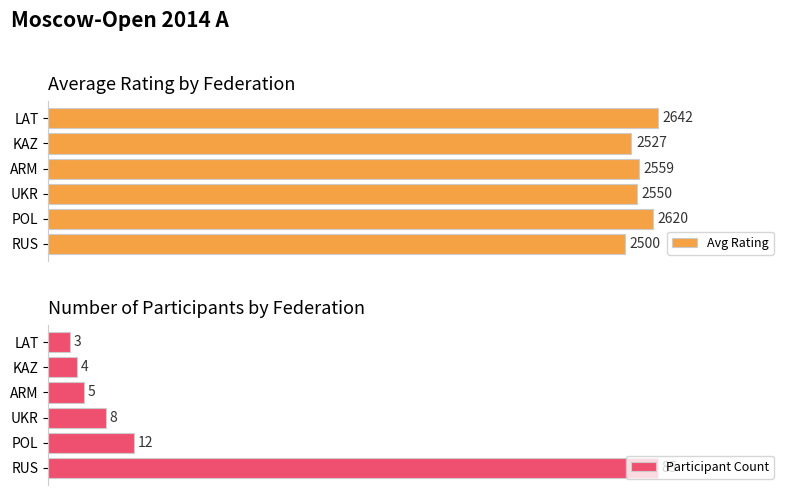

Which has a higher value, 4 or 1?

1